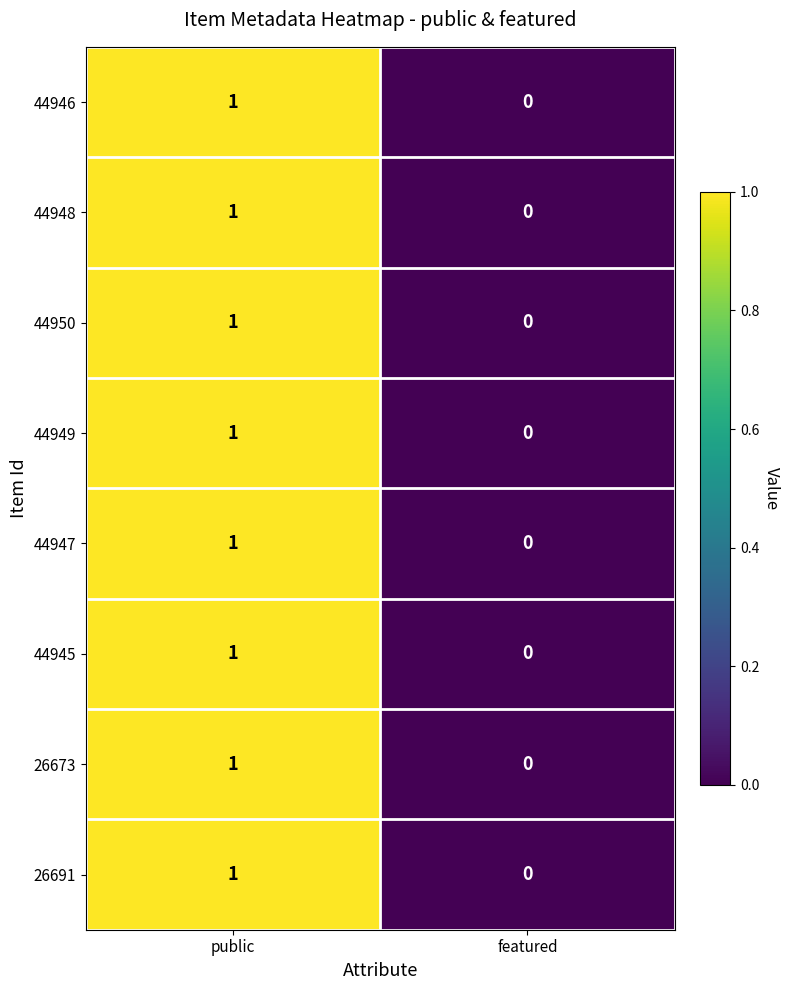

Which category has the highest value in the 44948 series?

public